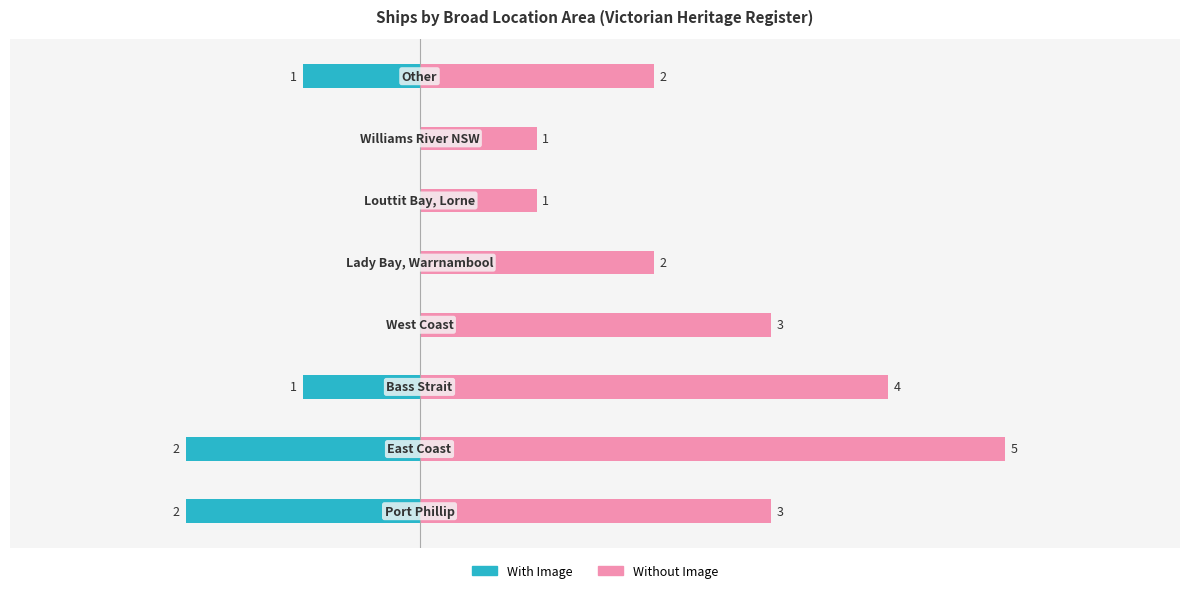

At 0, list the series in order from largest to smallest.

Without Image, With Image